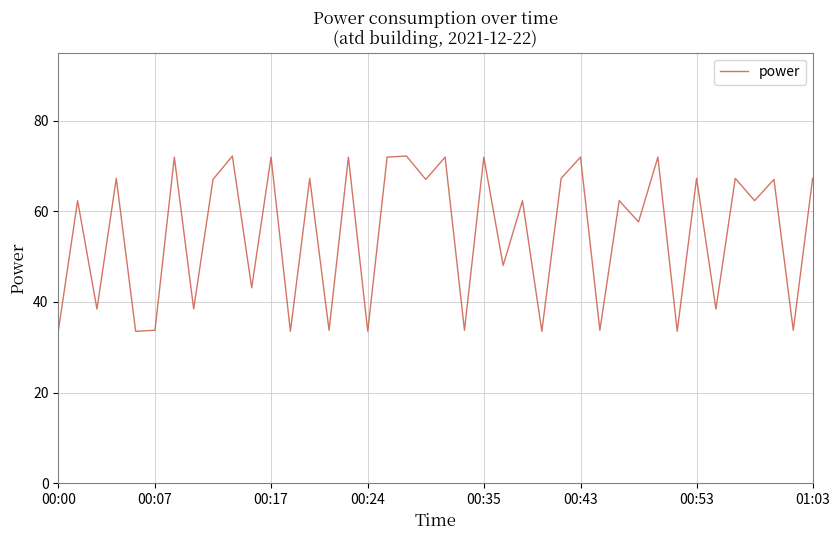

What is the difference between the maximum and minimum values?

38.7